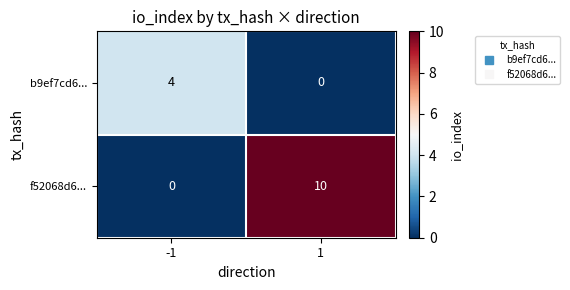

Reading left to right, transcribe all the data shown in this chart.

b9ef7cd6...: -1=4	1=0
f52068d6...: -1=0	1=10